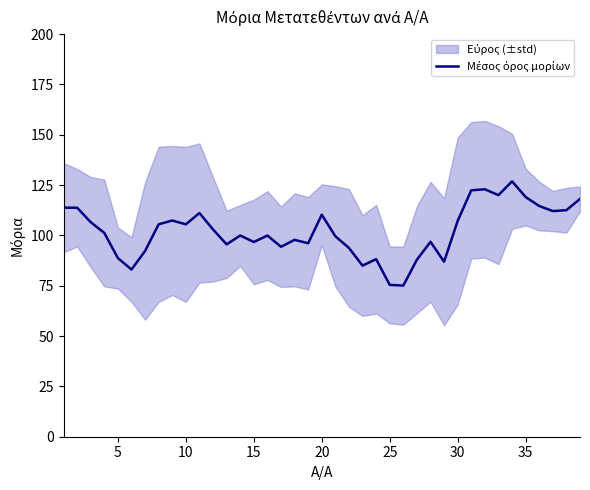

The value at 35 is 105.5. True or false?

True